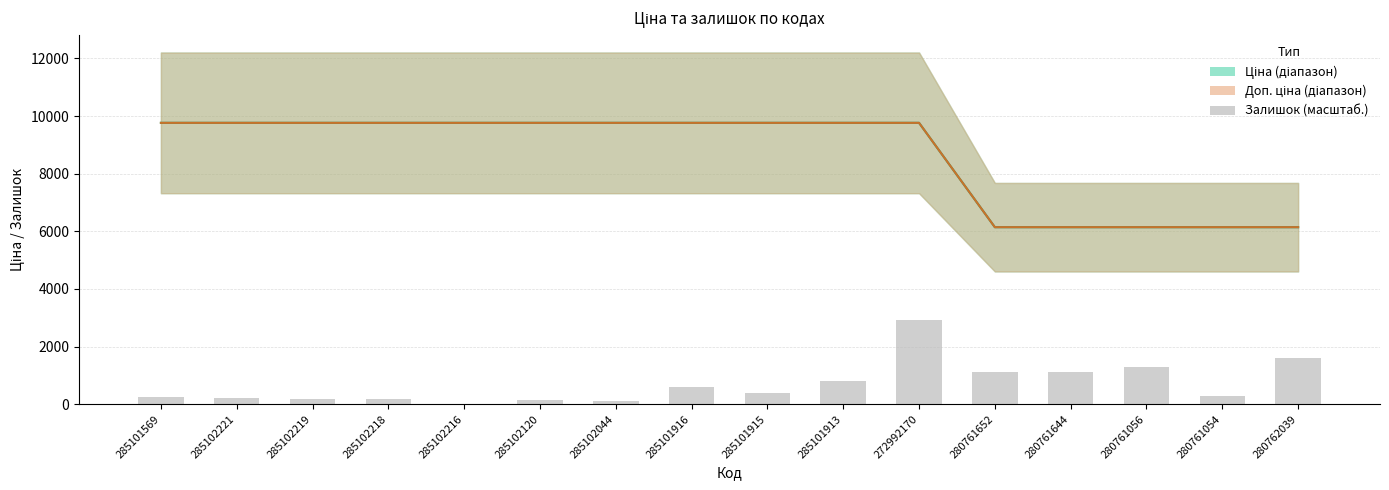

What is the sum of the Залишок (масштаб.) values at 285101569 and 285102221?

481.1